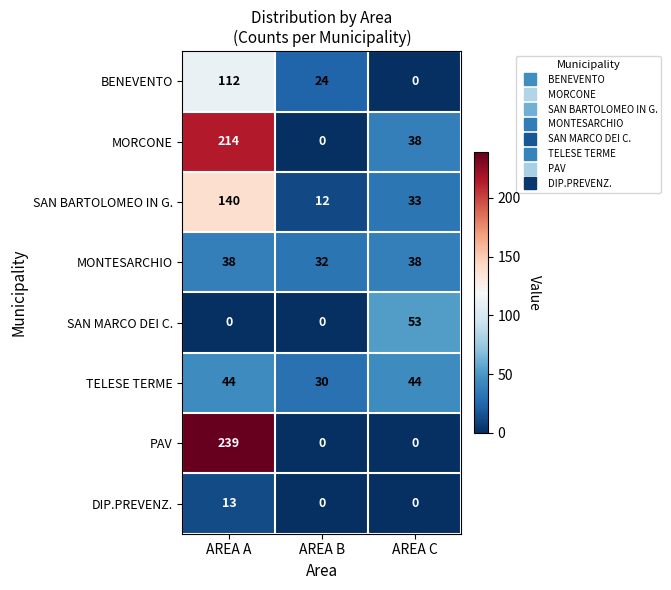

What is the average value of the TELESE TERME series?

39